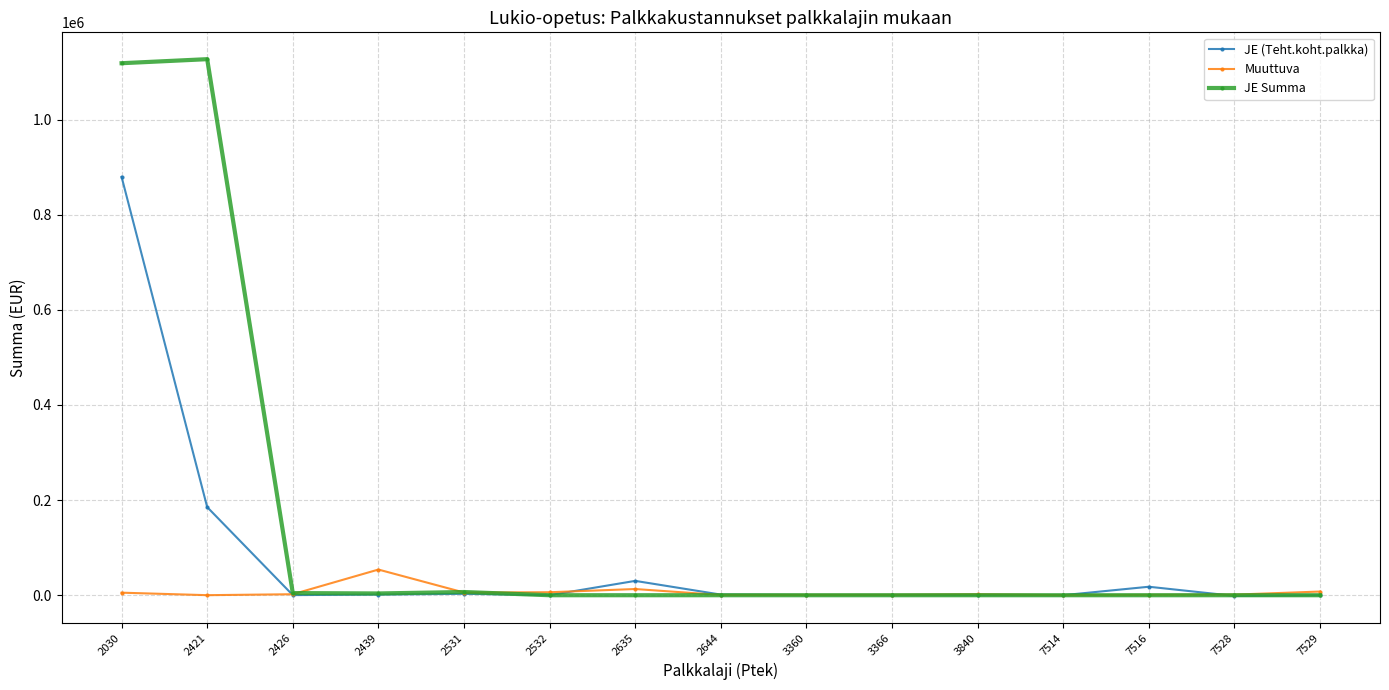

Which series has the largest total across all categories?

JE Summa